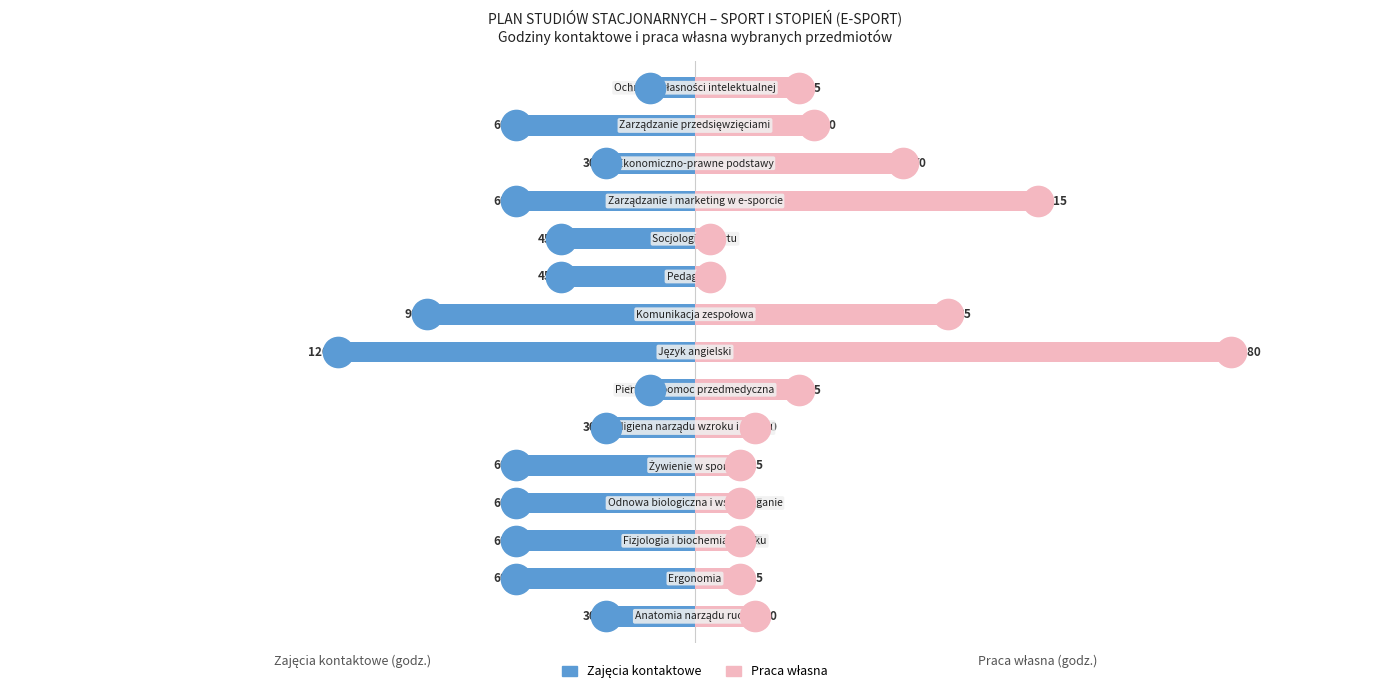

How many groups of bars are there?

15